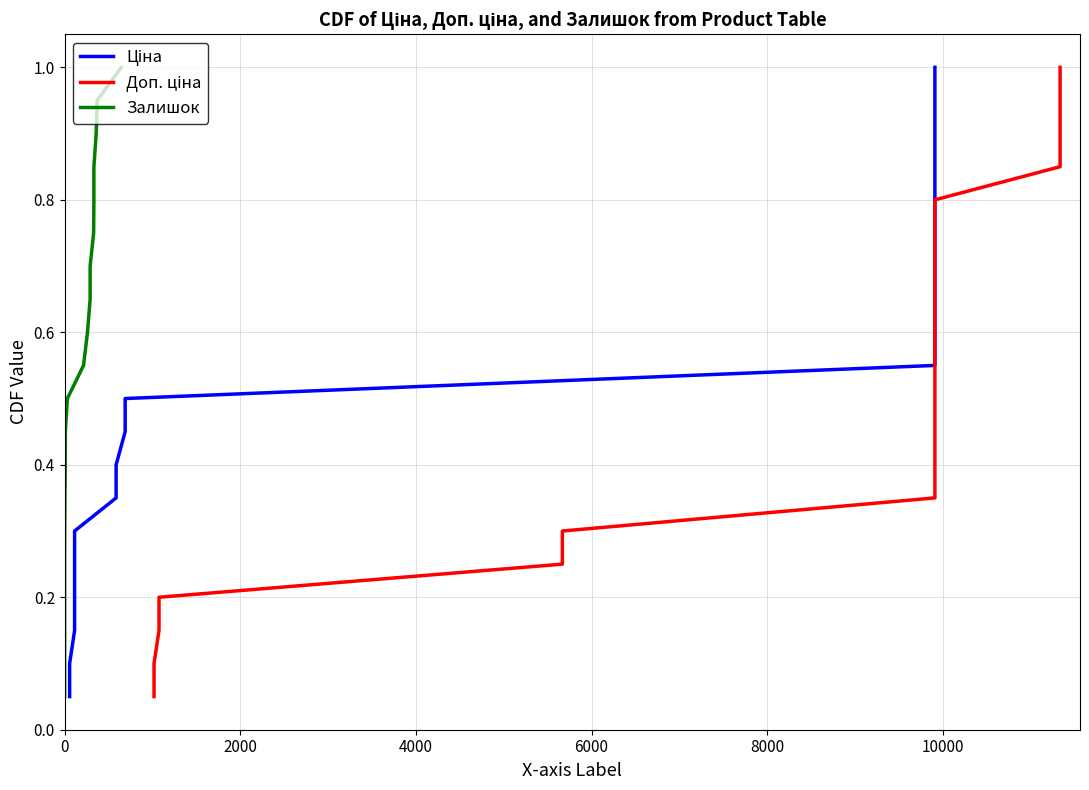

What is the smallest value displayed?

0.1